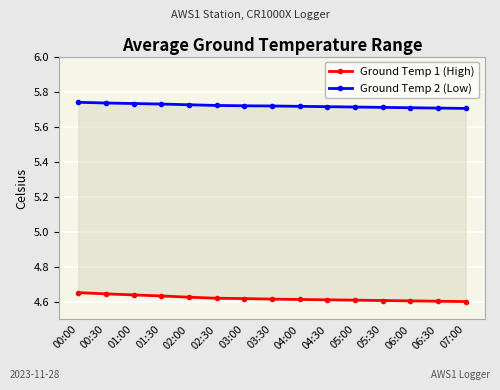

What is the average value of the Ground Temp 2 (Low) series?

5.7